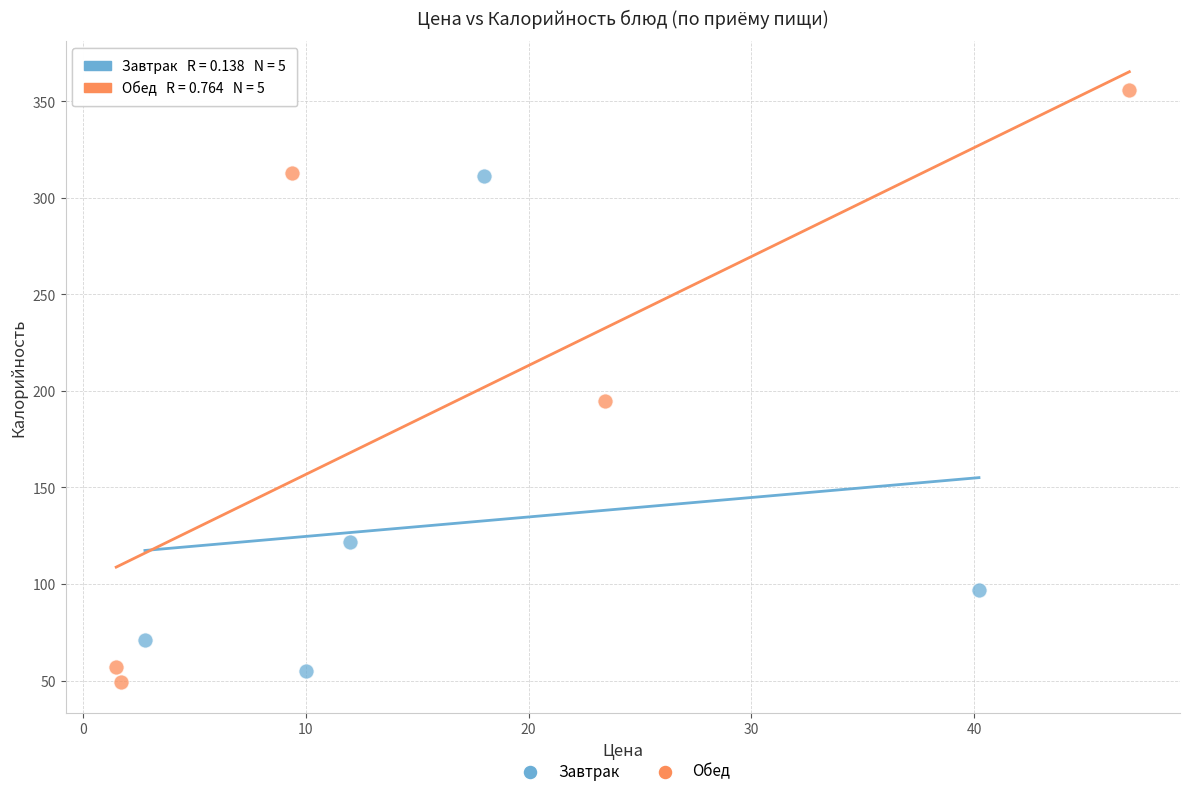

Which series has the largest Y range (max minus min)?

Обед